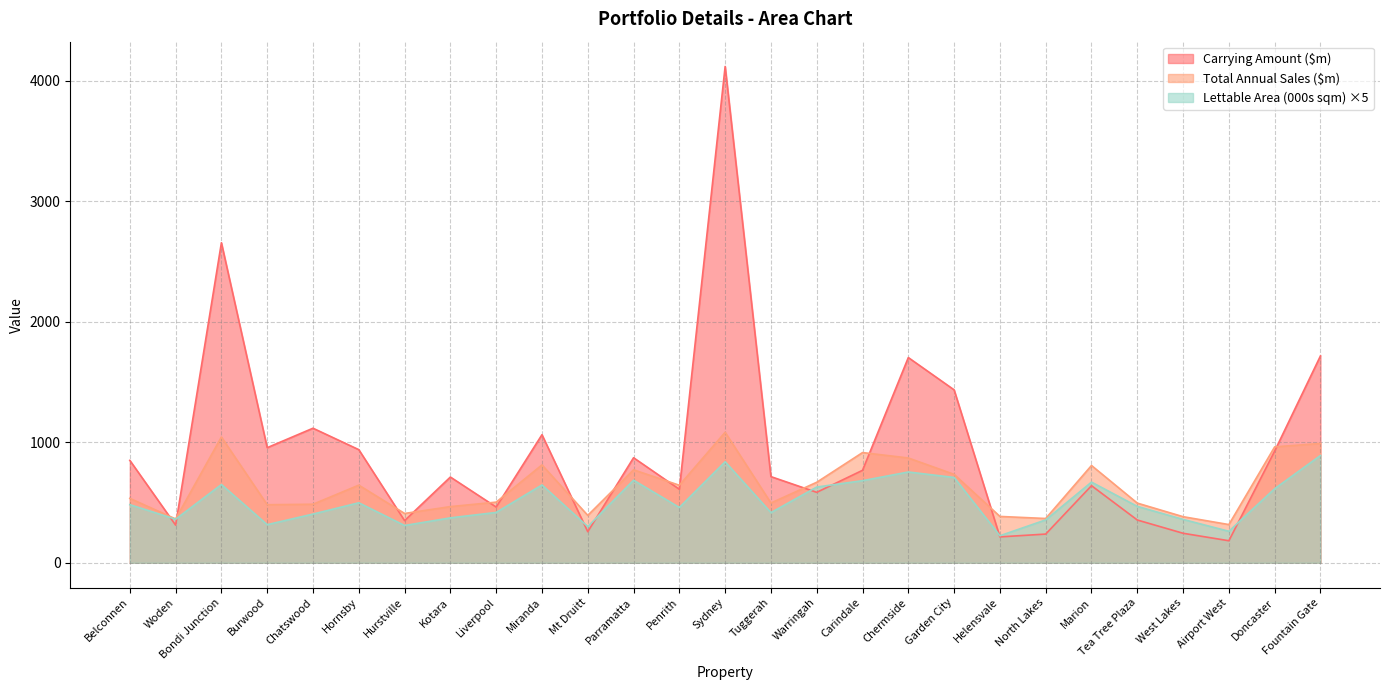

Rank the series at Garden City from highest to lowest value.

Carrying Amount ($m), Total Annual Sales ($m), Lettable Area (000s sqm)